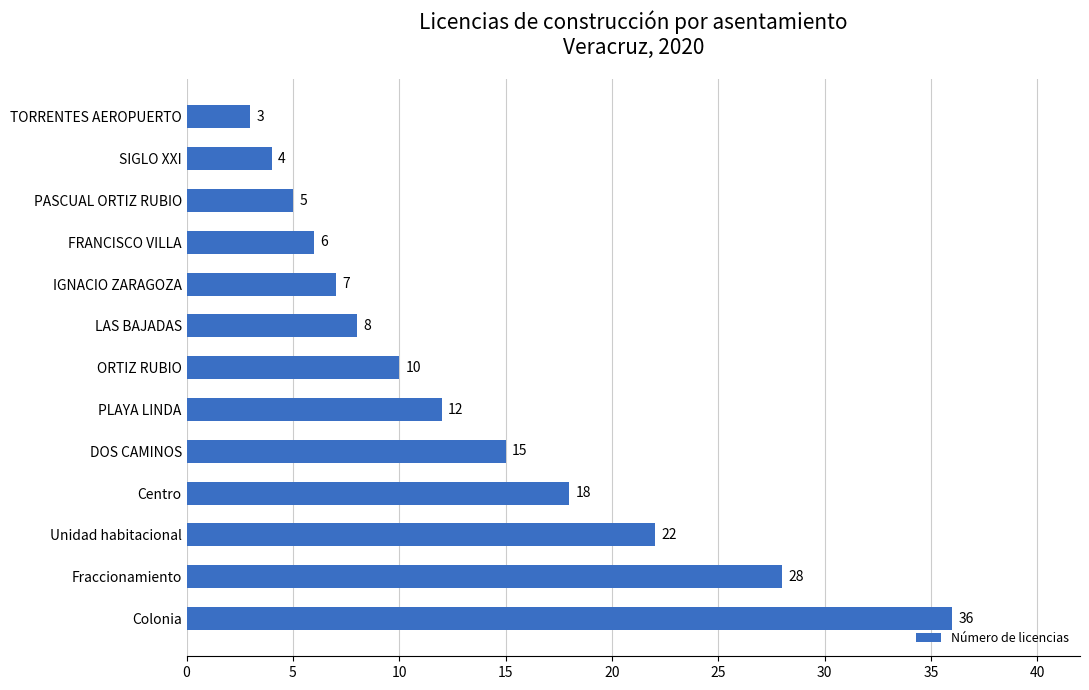

At which category does the chart reach its minimum across all series?

TORRENTES AEROPUERTO